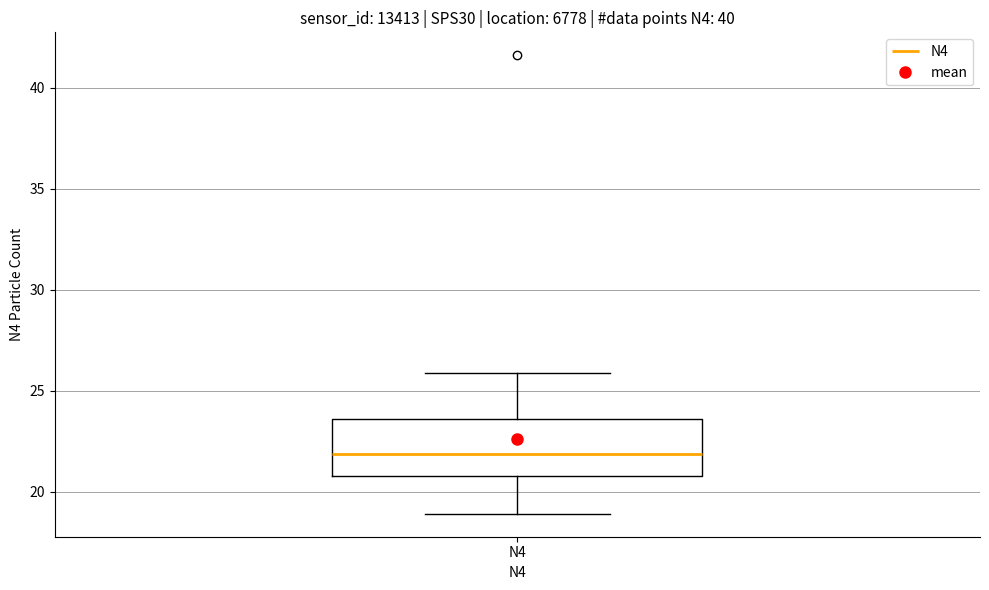

Transcribe this box plot: give where the median line is, the range the box spans, and where the two whiskers end, as read against the y-axis. The values are not printed on the chart, so give them approximately, as read against the axis.

median 22.0, box 21.0 to 23.5, whiskers 19.0 to 26.0